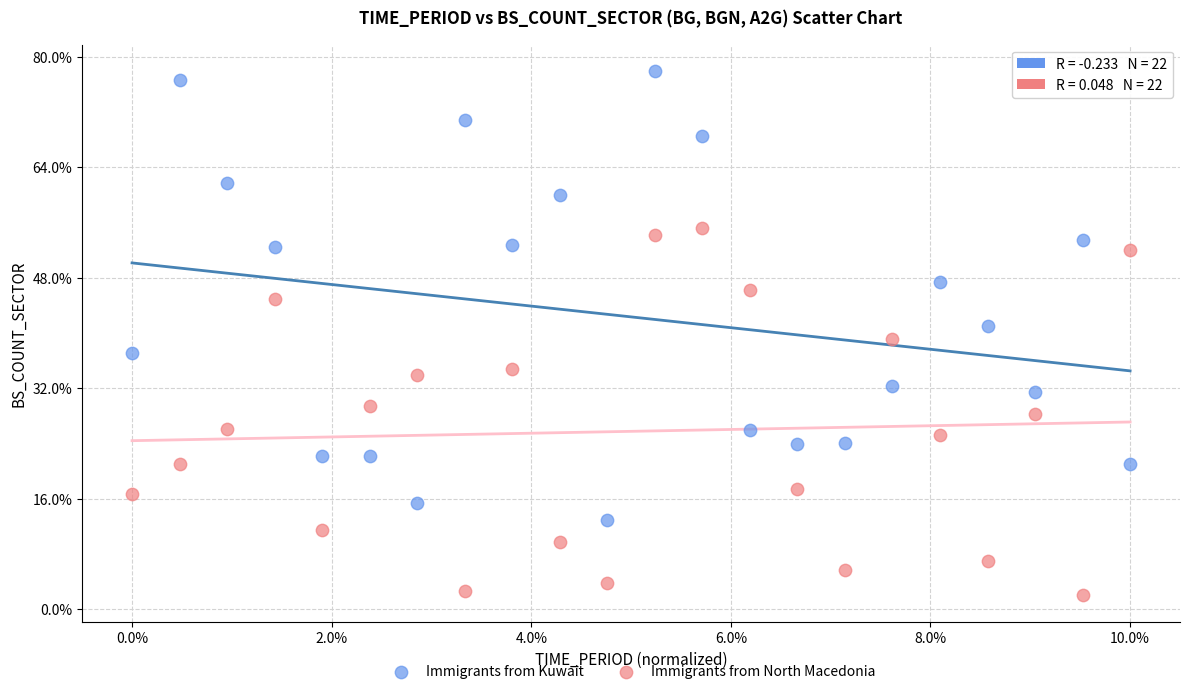

Which series reaches the maximum Y coordinate?

Immigrants from Kuwait